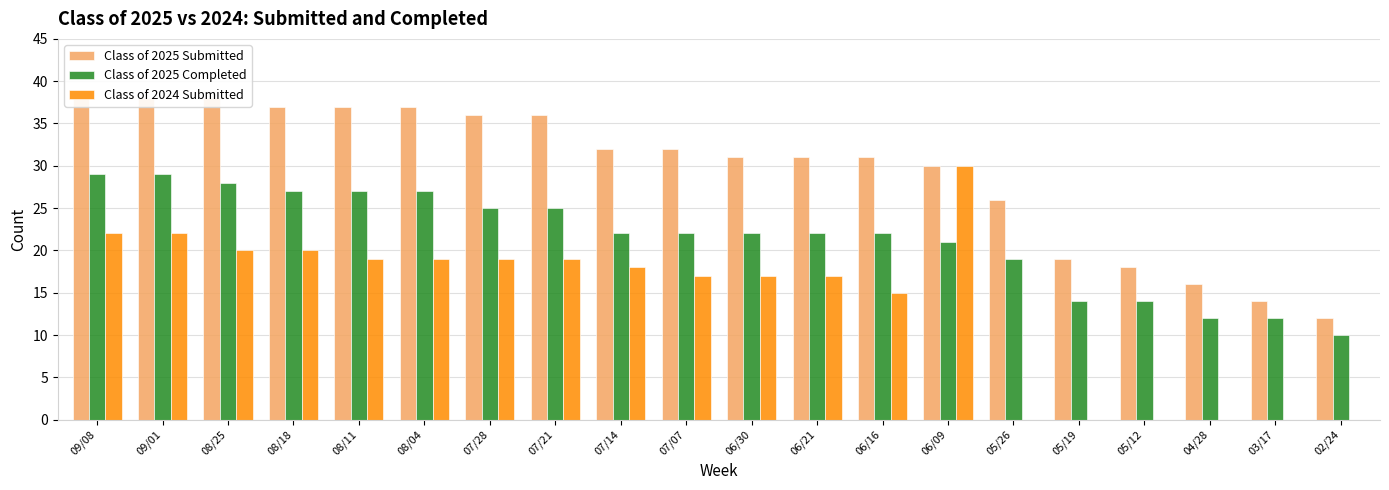

What is the sum of all Class of 2024 Submitted values?

274